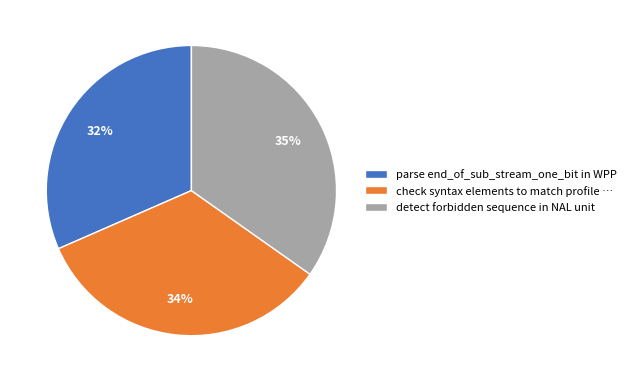

True or false: check syntax elements to match profile accounts for 27% of the total.

False